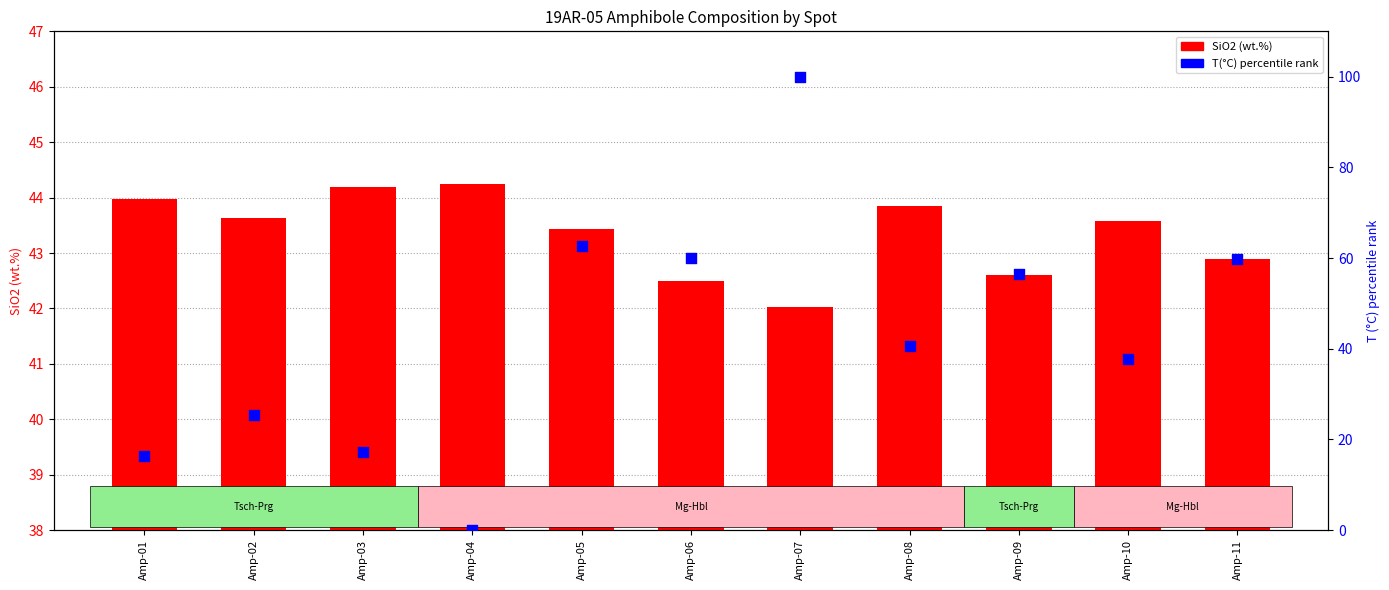

At how many categories does at least one series exceed 52?

5